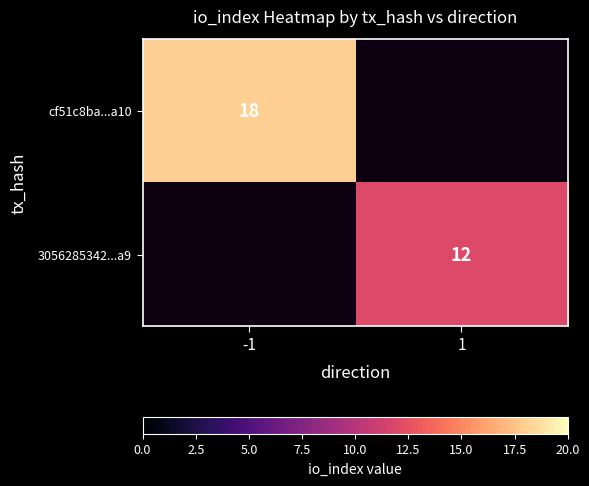

Count the number of data series in this chart.

2